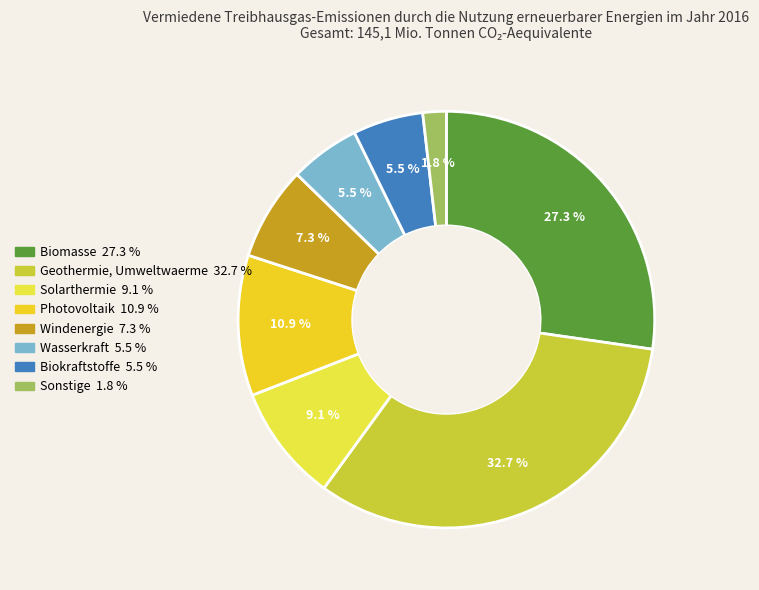

Does any single category account for the majority?

No